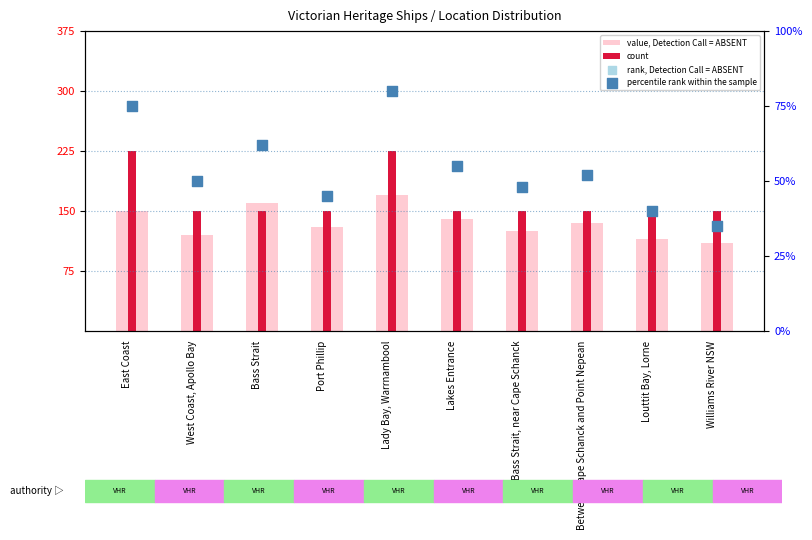

Which series reaches the minimum Y coordinate?

percentile rank within the sample